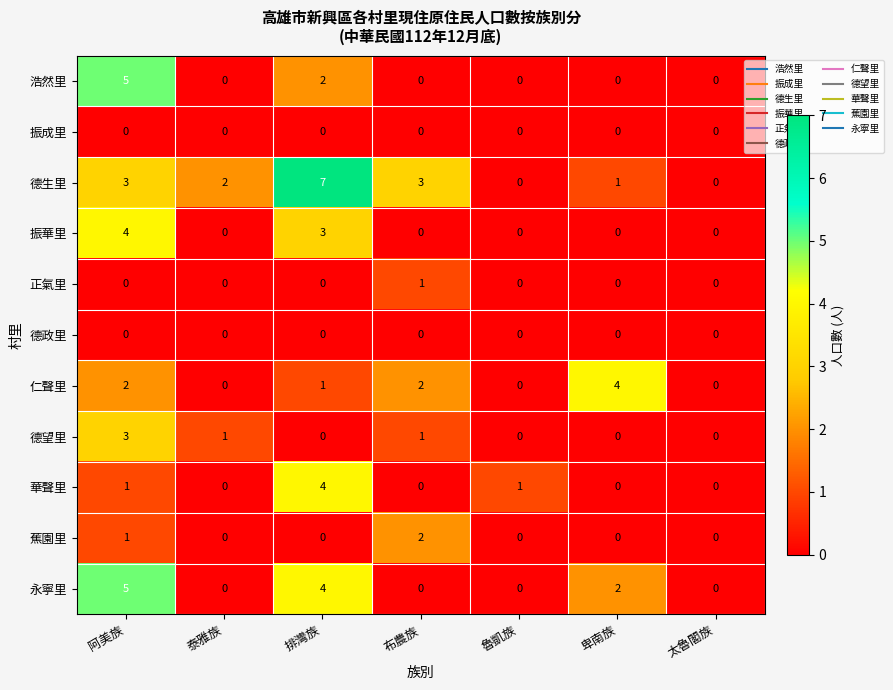

Where is 振華里 nearest to the value 2?

排灣族